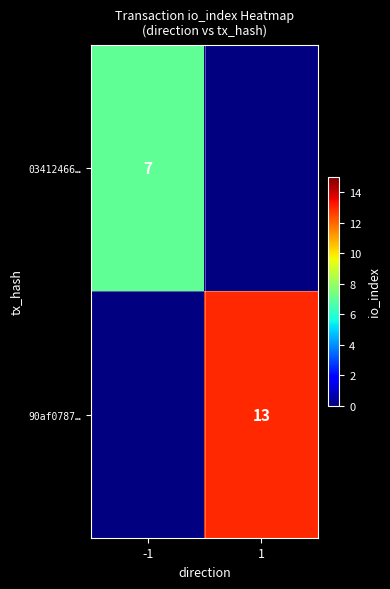

The value of 03412466… at -1 is 9.2. True or false?

False